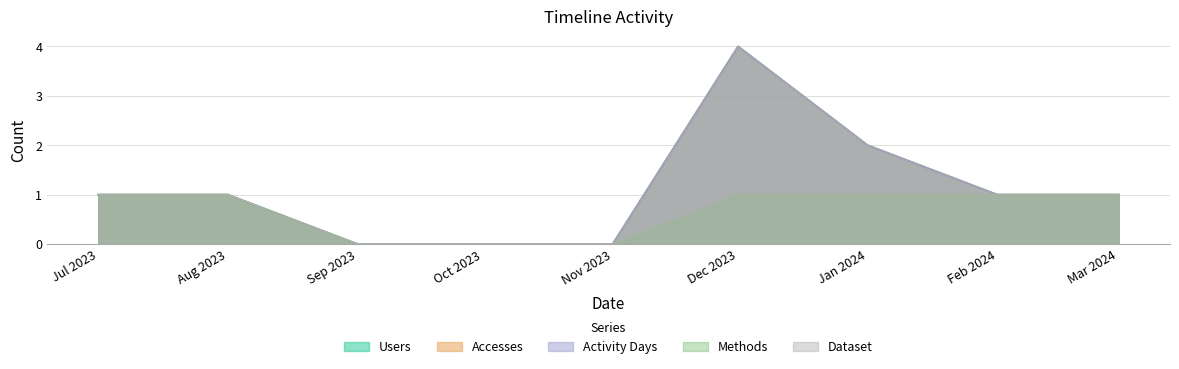

What are all the series names shown in the legend?

Users, Accesses, Activity Days, Methods, Dataset